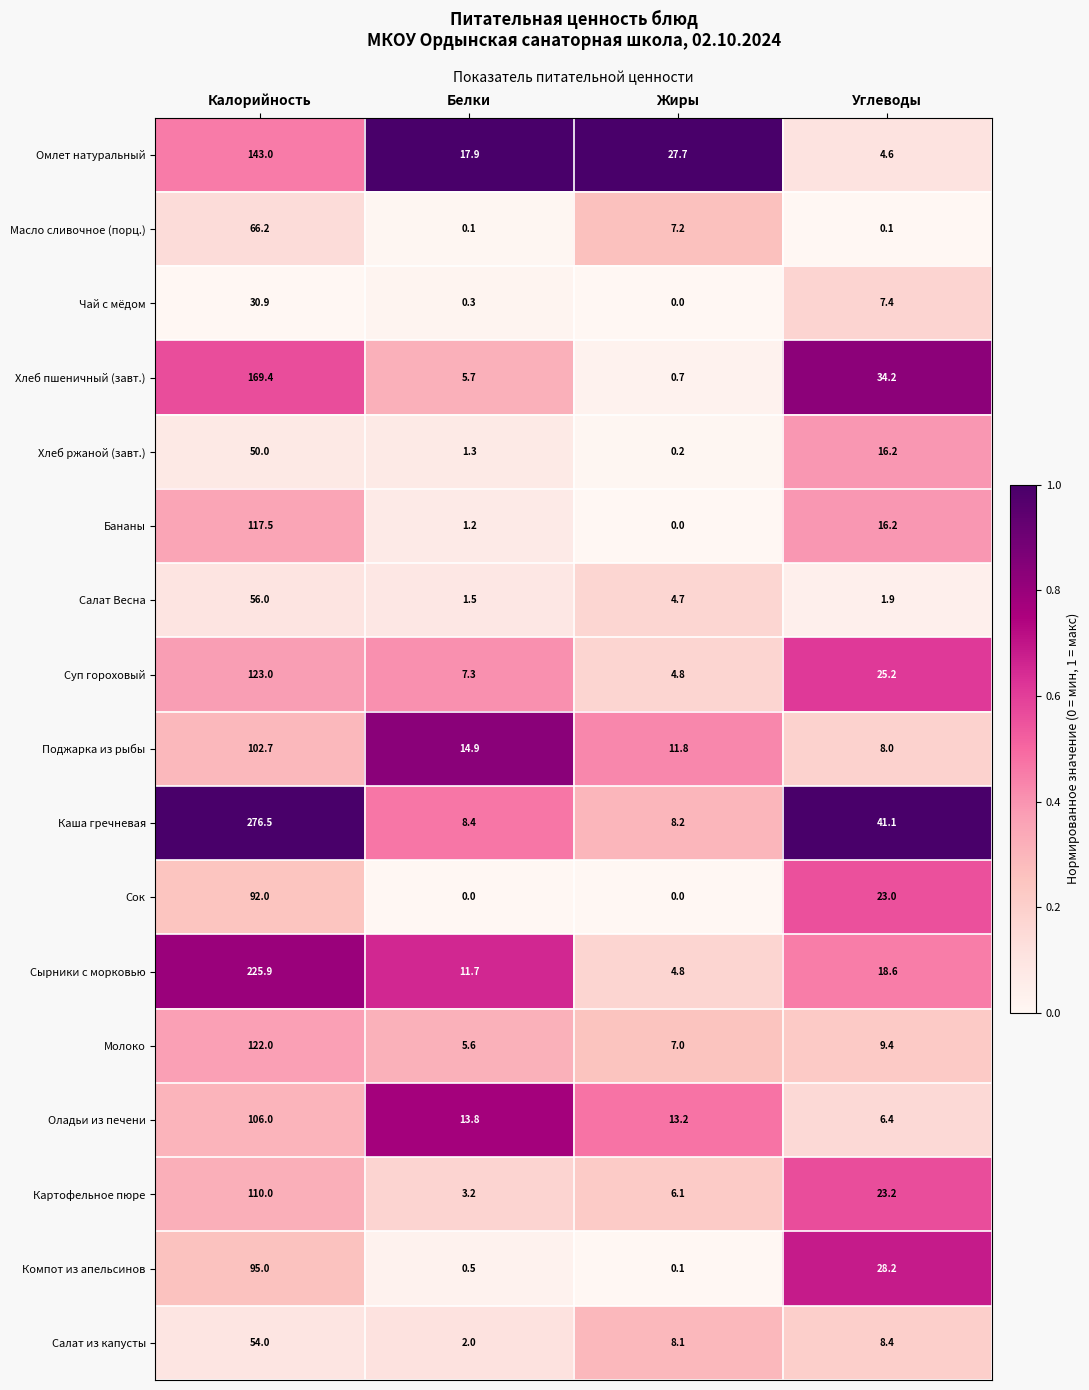

What is the difference between the highest and lowest values at Белки?

17.9